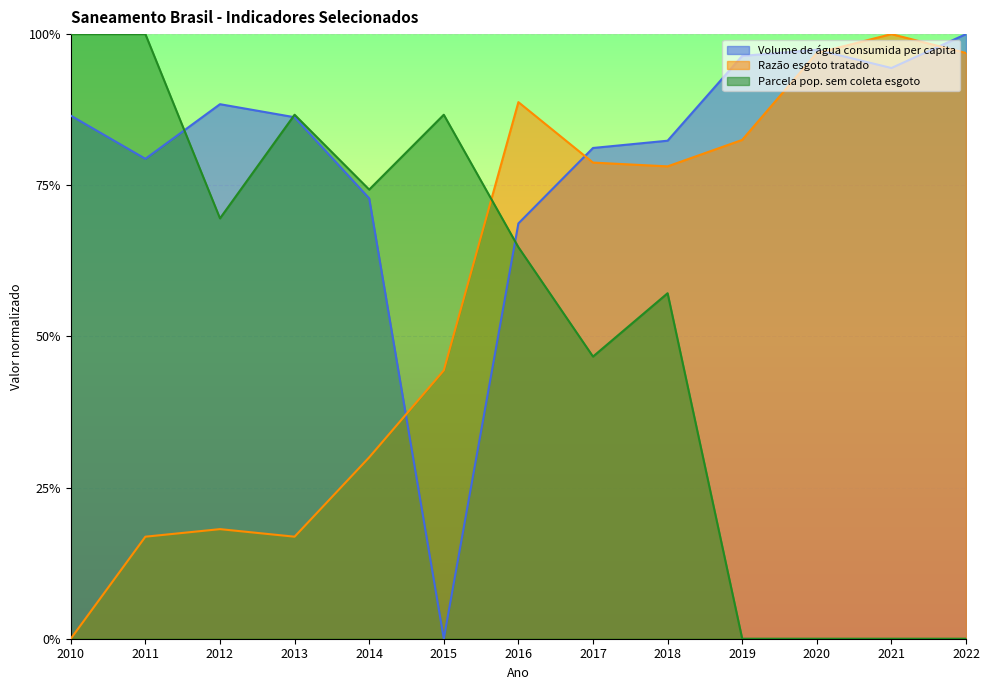

Reading left to right, list all the values displayed in this chart.

Volume de água consumida per capita: 0.9	0.8	0.9	0.9	0.7	0.0	0.7	0.8	0.8	1.0	1.0	0.9	1.0
Razão esgoto tratado: 0.0	0.2	0.2	0.2	0.3	0.4	0.9	0.8	0.8	0.8	1.0	1.0	1.0
Parcela pop. sem coleta esgoto: 1.0	1.0	0.7	0.9	0.7	0.9	0.6	0.5	0.6	0.0	0.0	0.0	0.0